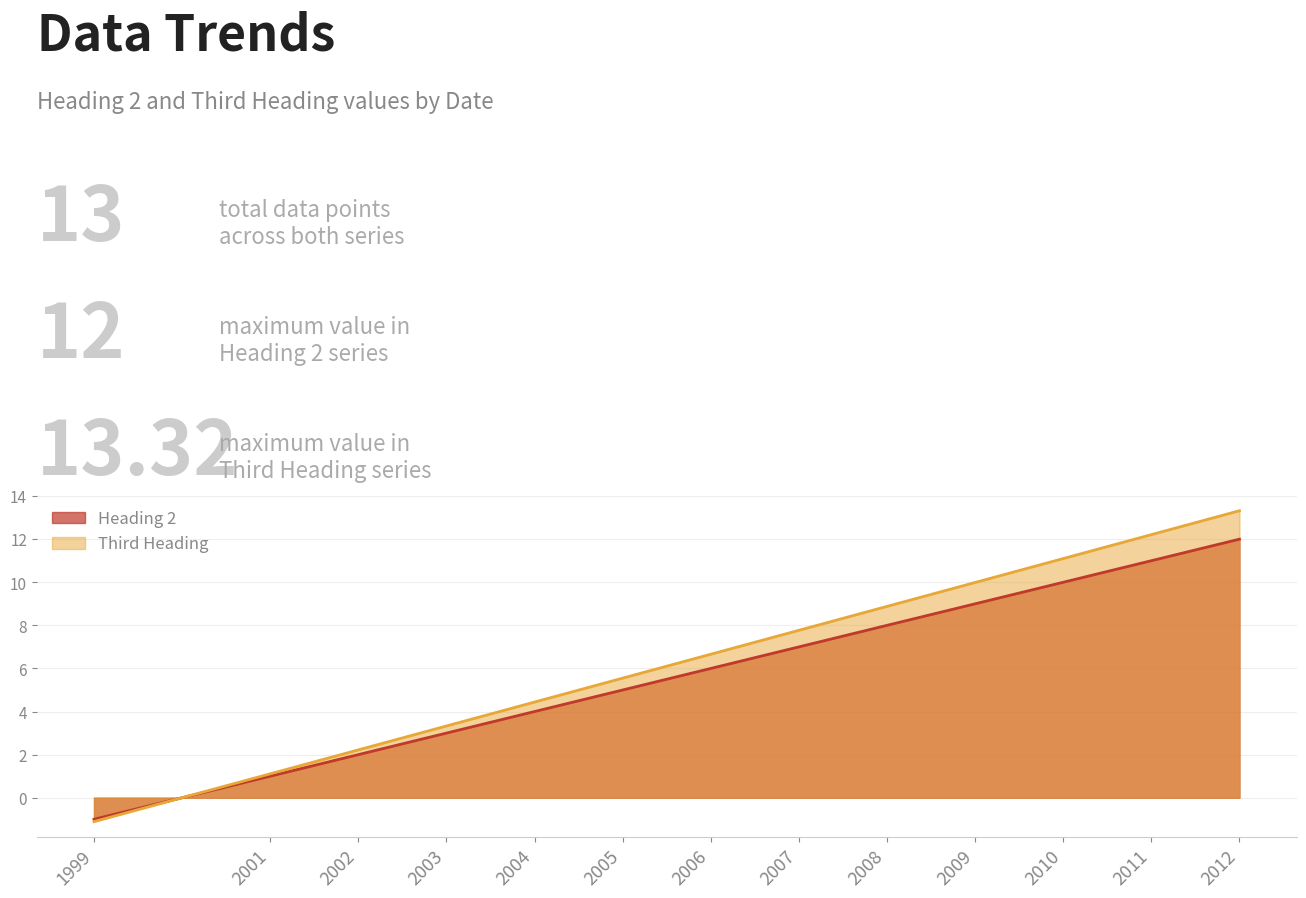

What is the difference between the second highest and minimum values in the Heading 2 series?

12.0